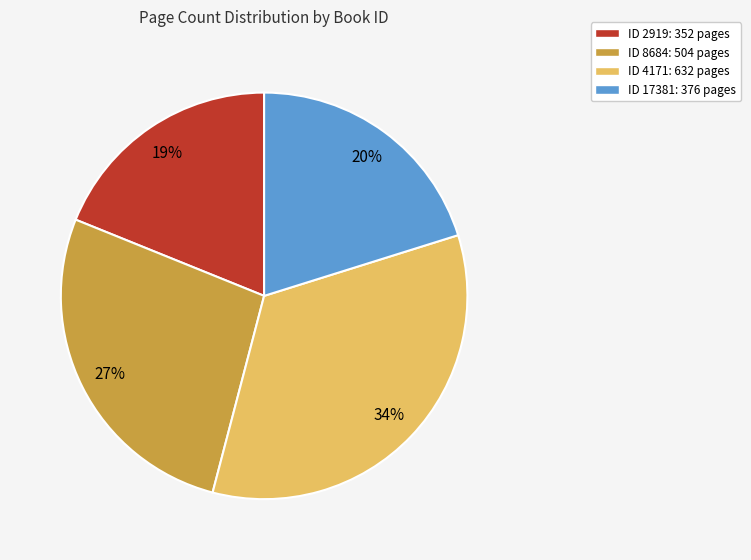

To the nearest percent, what portion does ID 2919: 352 pages represent?

19%